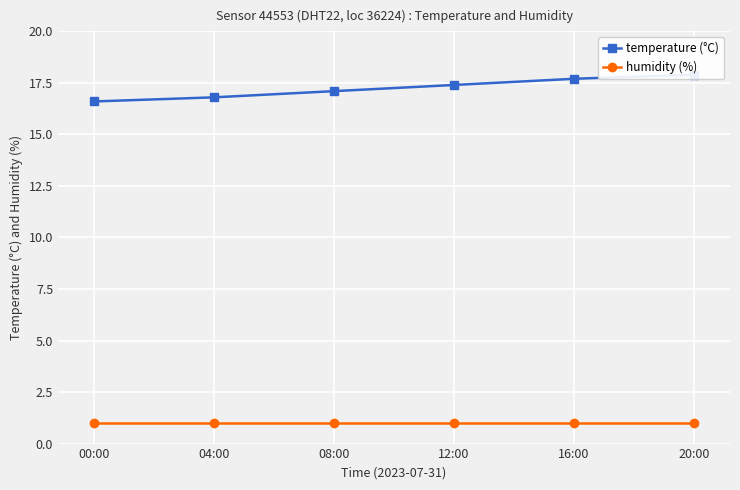

What is the smallest value displayed?

1.0